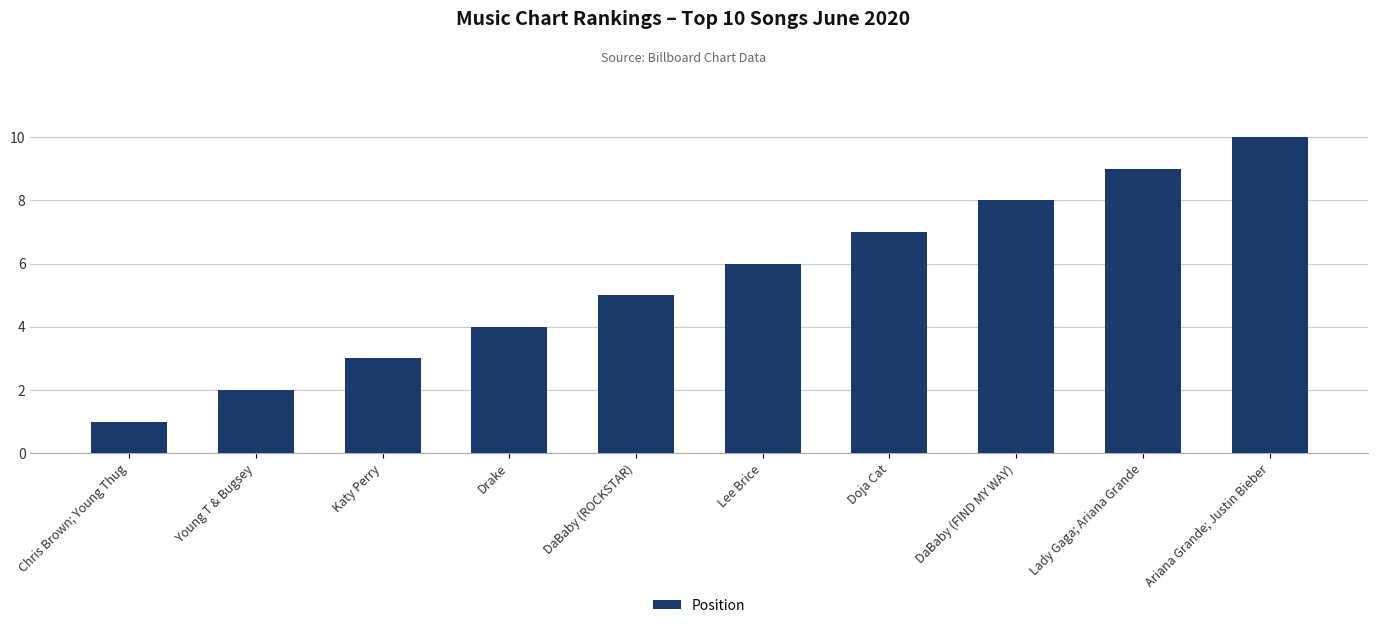

Reading right to left, what are all the values shown in this chart?

10	9	8	7	6	5	4	3	2	1